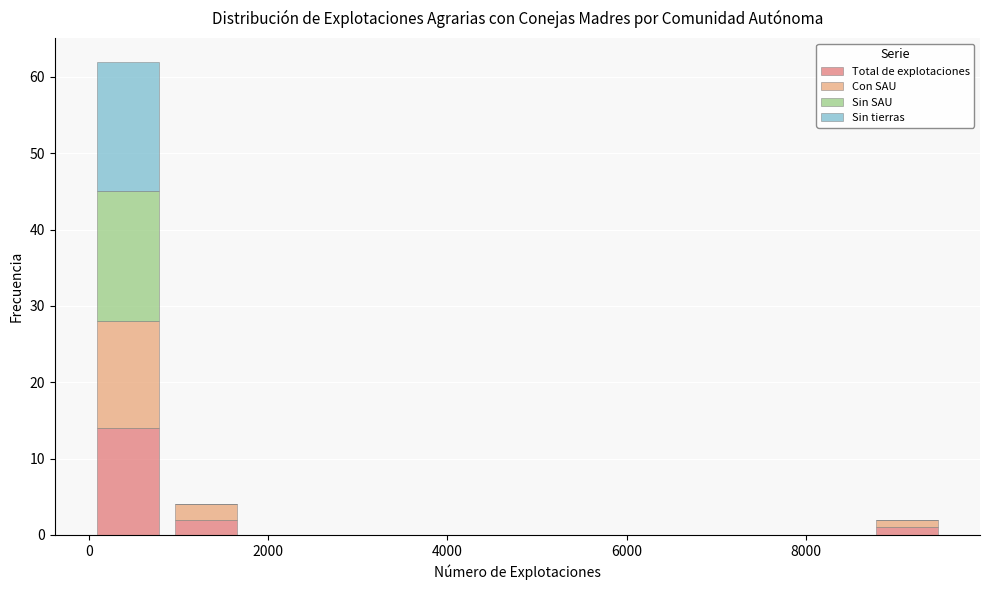

Reading left to right, list every stacked bar in this chart as the range it spans on the x-axis followed by its total height. Neither the bar edges nor the heights are printed on the chart, so give them approximately, as read against the axes.

0 to 800: 62
800 to 1800: 4
1800 to 2600: 0
2600 to 3400: 0
3400 to 4400: 0
4400 to 5200: 0
5200 to 6000: 0
6000 to 7000: 0
7000 to 7800: 0
7800 to 8600: 0
8600 to 9600: 2